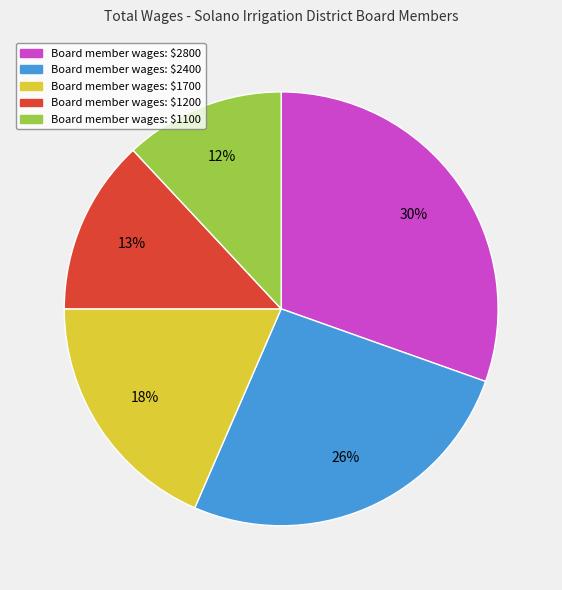

What is the smallest slice in the pie chart?

Board member wages: $1100